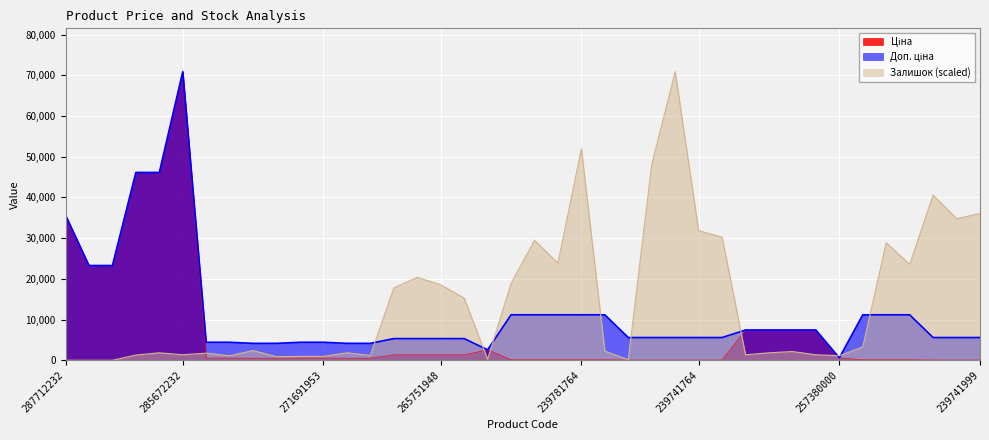

Reading left to right, list all the values displayed in this chart.

Ціна: 35659.4	23278.2	23278.2	46143.9	46143.9	70906.0	552.7	552.7	519.5	519.5	552.7	552.7	519.5	519.5	1331.2	1331.2	1331.2	1331.2	2572.0	111.7	111.7	111.7	111.7	111.7	55.9	55.9	55.9	55.9	55.9	7436.2	7436.2	7436.2	7436.2	595.0	111.7	111.7	111.7	55.9	55.9	55.9
Доп. ціна: 35659.4	23278.2	23278.2	46143.9	46143.9	70906.0	4421.4	4421.4	4156.3	4156.3	4421.4	4421.4	4156.3	4156.3	5324.9	5324.9	5324.9	5324.9	2572.0	11169.0	11169.0	11169.0	11169.0	11169.0	5585.0	5585.0	5585.0	5585.0	5585.0	7436.2	7436.2	7436.2	7436.2	595.0	11169.0	11169.0	11169.0	5585.0	5585.0	5585.0
Залишок: 0.0	0.0	0.0	1273.3	1830.3	1352.9	1750.8	1114.1	2387.4	875.4	955.0	955.0	1830.3	1193.7	17746.4	20372.5	18542.2	15279.4	238.7	18860.5	29444.7	23874.1	51965.9	2228.2	159.2	48066.4	70906.0	31832.1	30240.5	1352.9	1830.3	2148.7	1352.9	1114.1	3262.8	28887.6	23555.7	40585.9	34776.5	36049.8